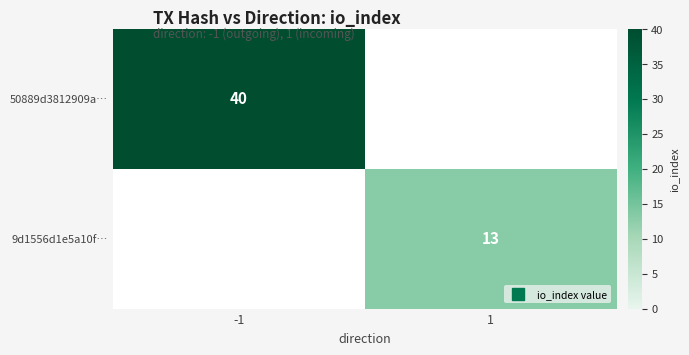

Rank the series at -1 from lowest to highest value.

50889d3812909a…, 9d1556d1e5a10f…